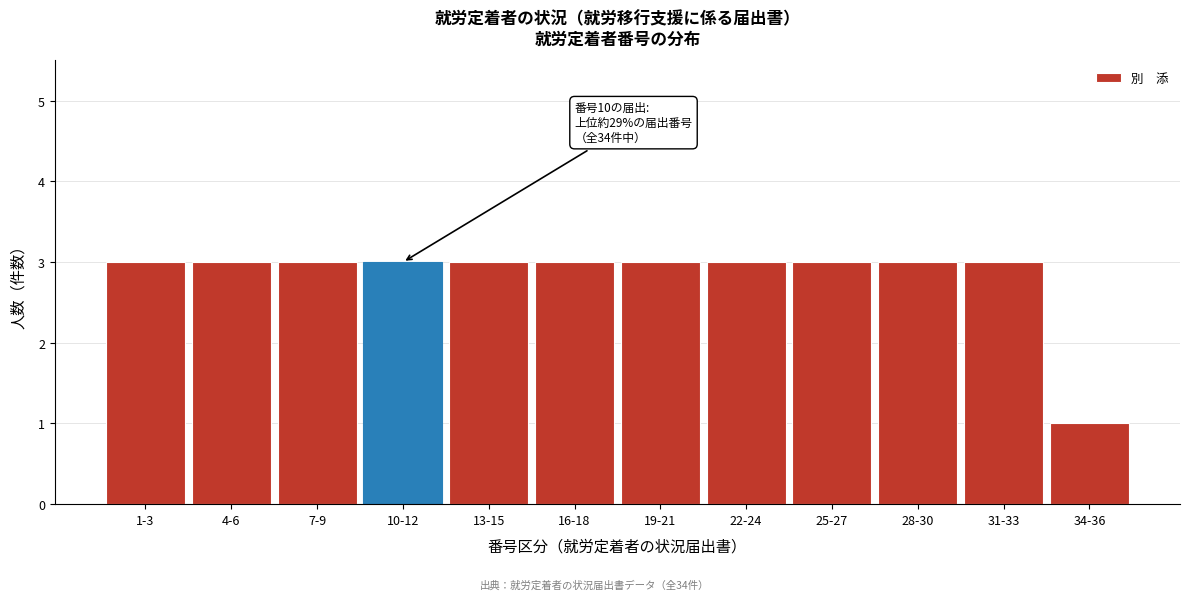

Reading left to right, what are all the values shown in this chart?

1-3=3	4-6=3	7-9=3	10-12=3	13-15=3	16-18=3	19-21=3	22-24=3	25-27=3	28-30=3	31-33=3	34-36=1